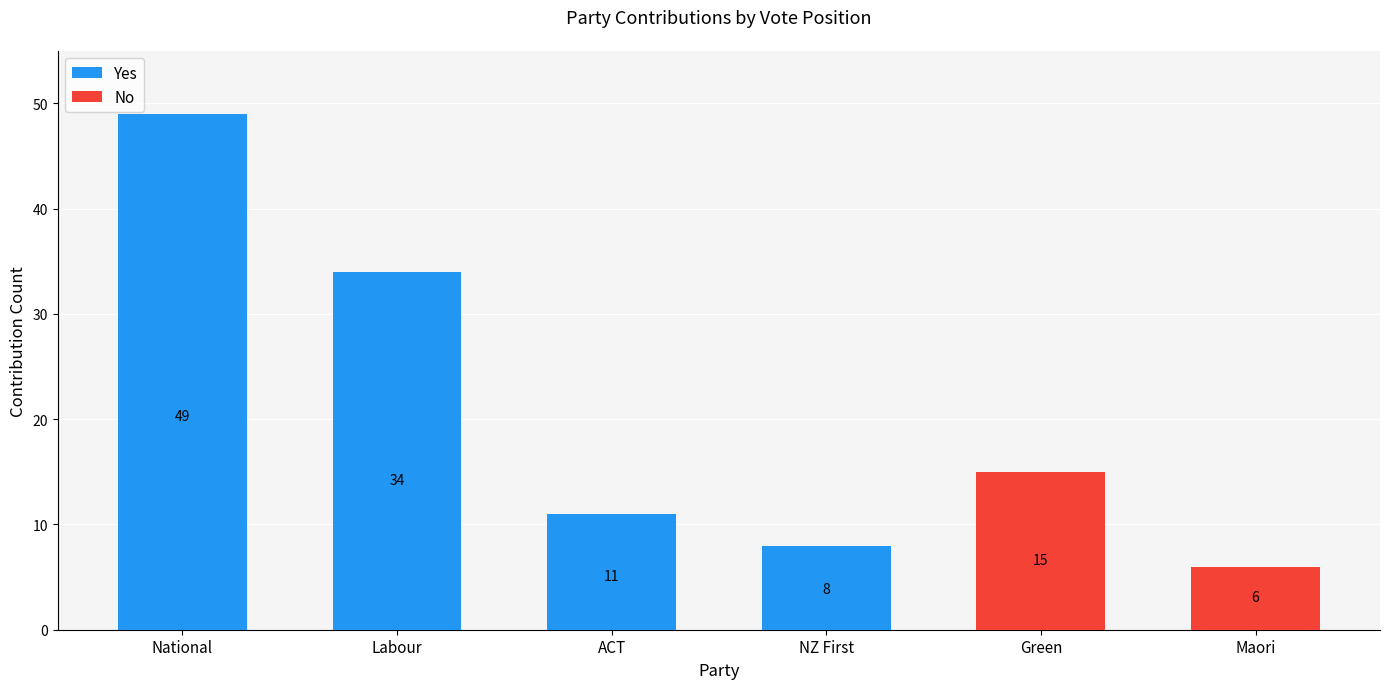

Between National and Labour, which is larger?

National